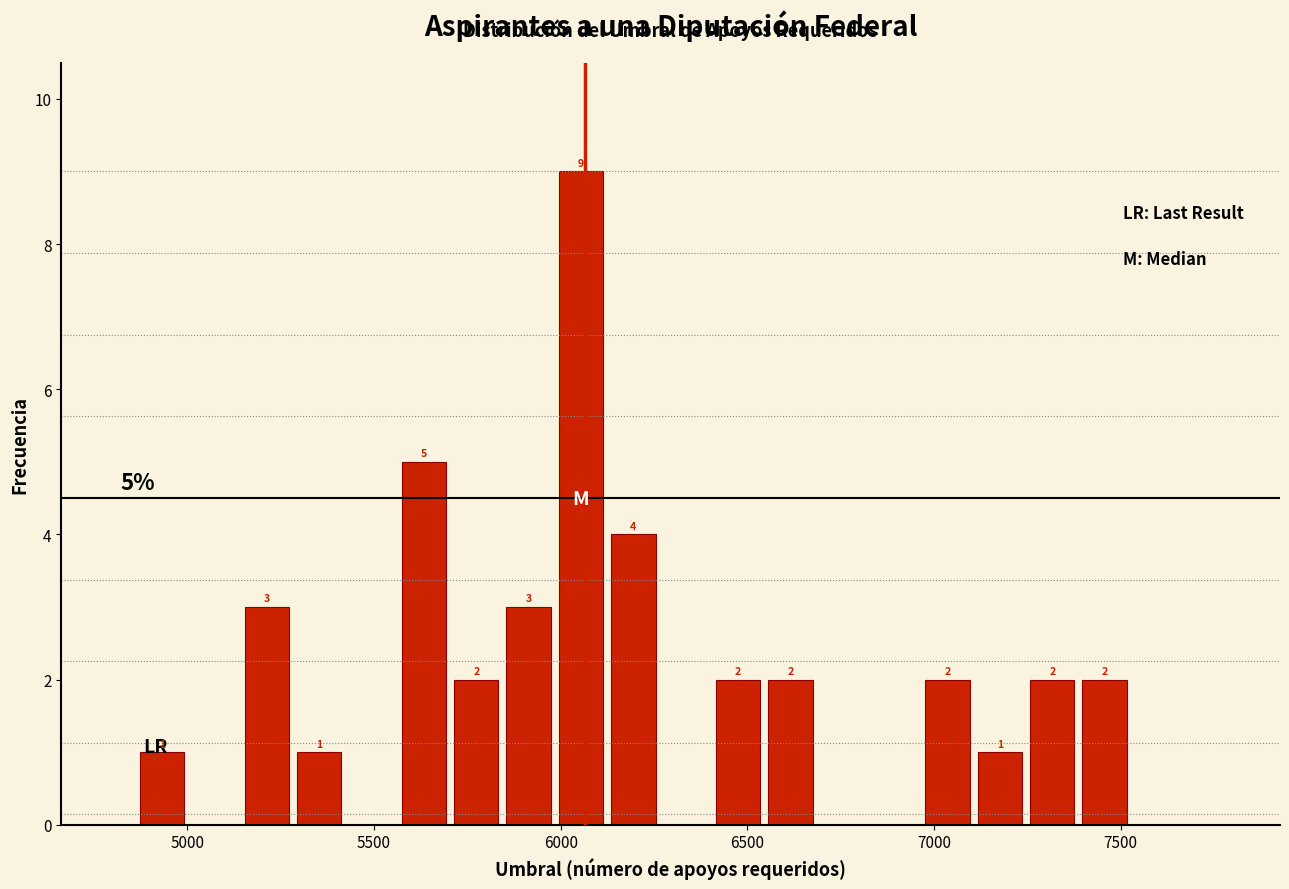

Around what value on the x-axis is the tallest bar? Give the approximate position of its centre, as read against the axis.

6050